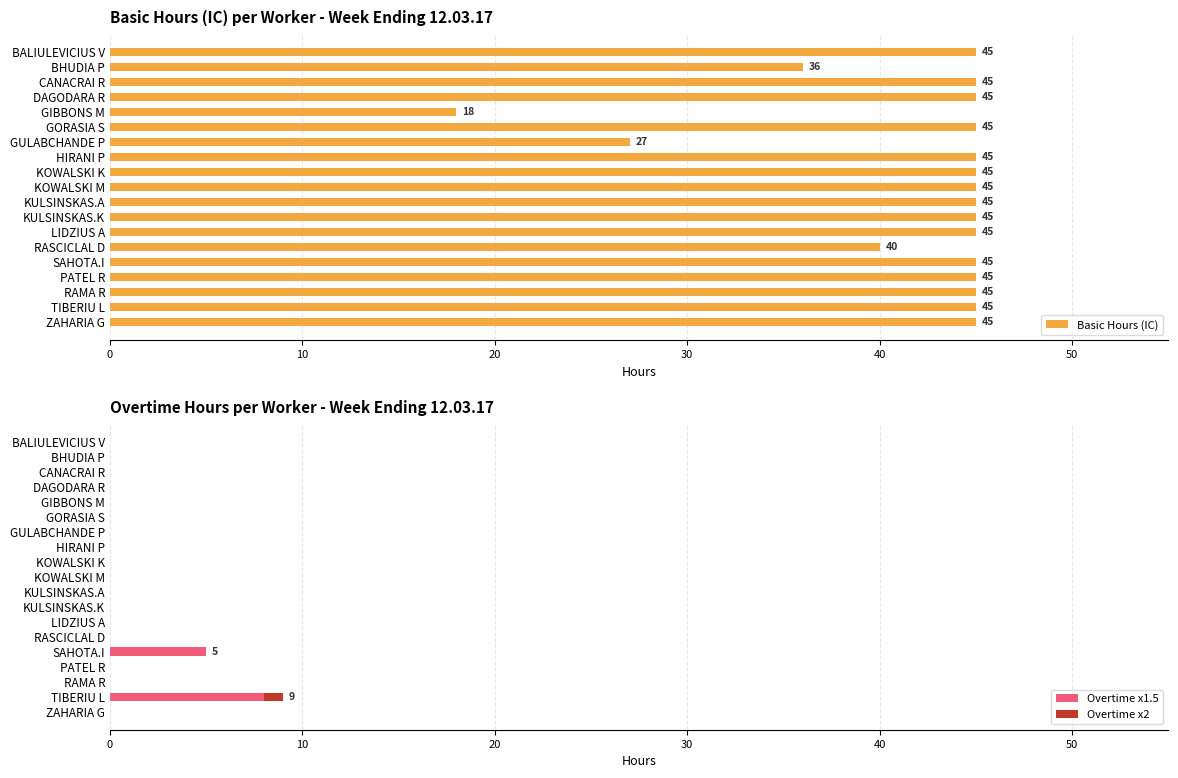

At which label does Overtime x1.5 reach its peak?

TIBERIU L